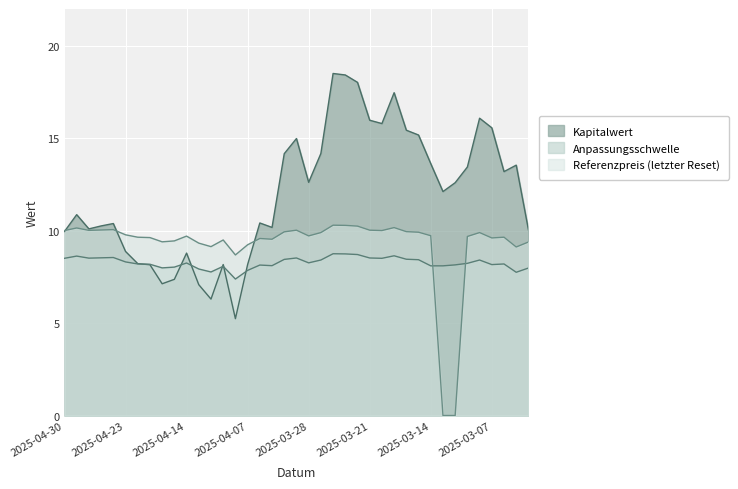

What are all the series names shown in the legend?

Kapitalwert, Anpassungsschwelle, Referenzpreis (letzter Reset)